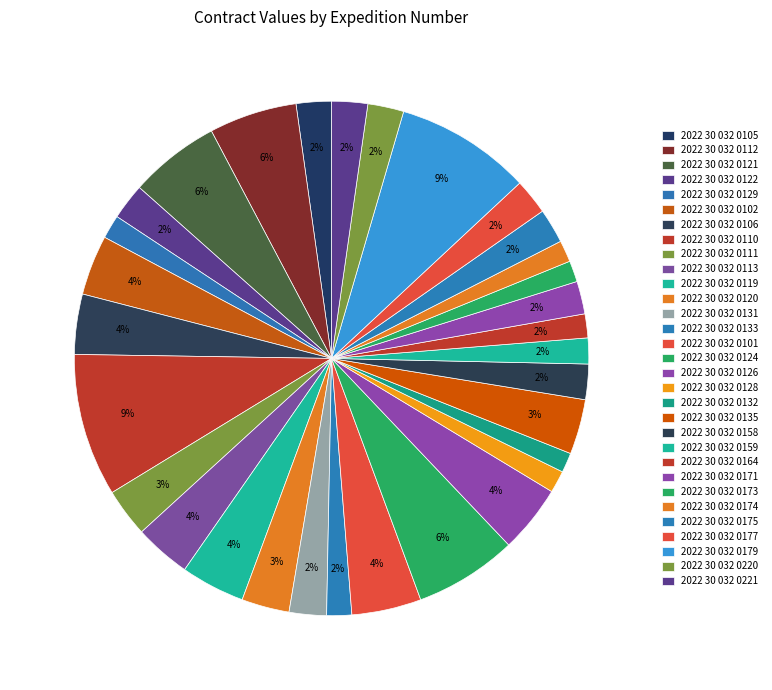

How many slices are in this pie chart?

31